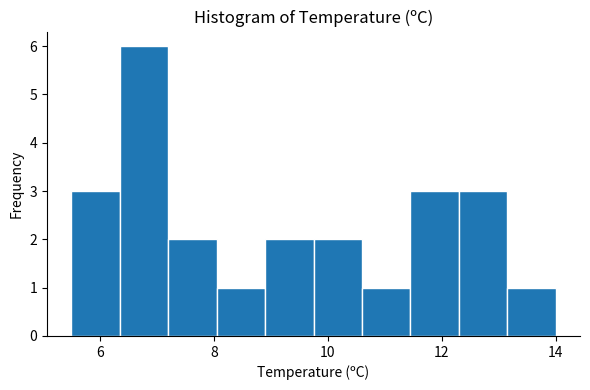

Reading left to right, transcribe this chart: for each bar, give the range it covers on the x-axis and its height. Neither the bar edges nor the heights are printed on the chart, so give them approximately, as read against the axes.

5.50 to 6.35: 3
6.35 to 7.20: 6
7.20 to 8.05: 2
8.05 to 8.90: 1
8.90 to 9.75: 2
9.75 to 10.60: 2
10.60 to 11.45: 1
11.45 to 12.30: 3
12.30 to 13.15: 3
13.15 to 14.00: 1